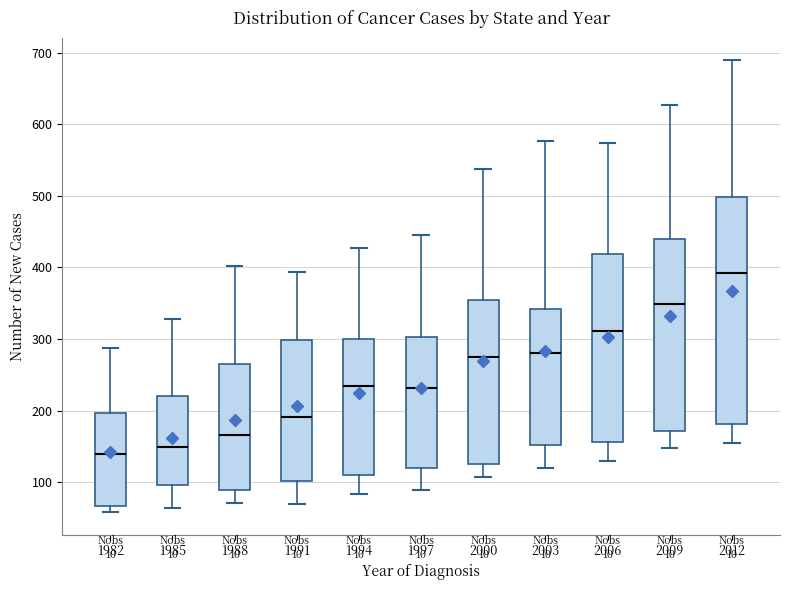

Where does the median line of the box at x = 1988 sit on the y-axis? The values are not printed on the chart, so give them approximately, as read against the axis.

170